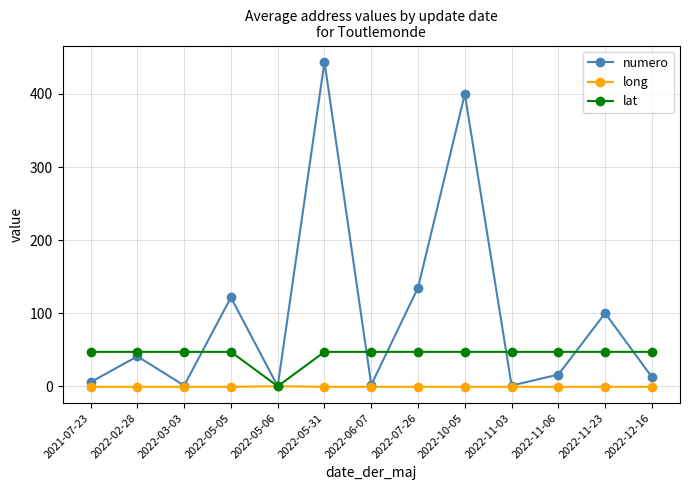

At how many categories does at least one series exceed 221?

2